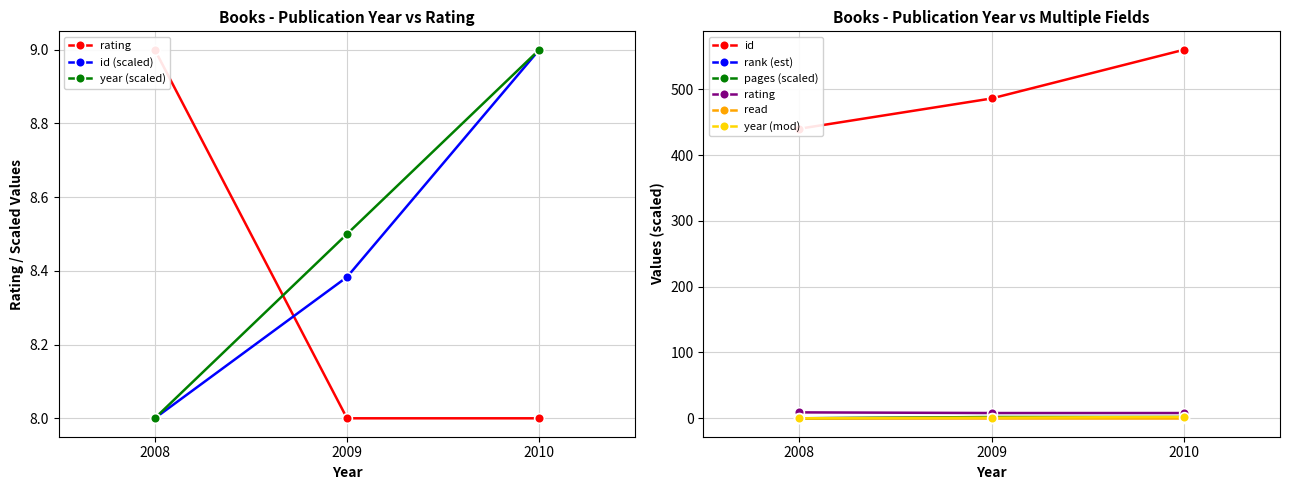

What is the value of the year (scaled) point at the 3rd from the left?

9.0